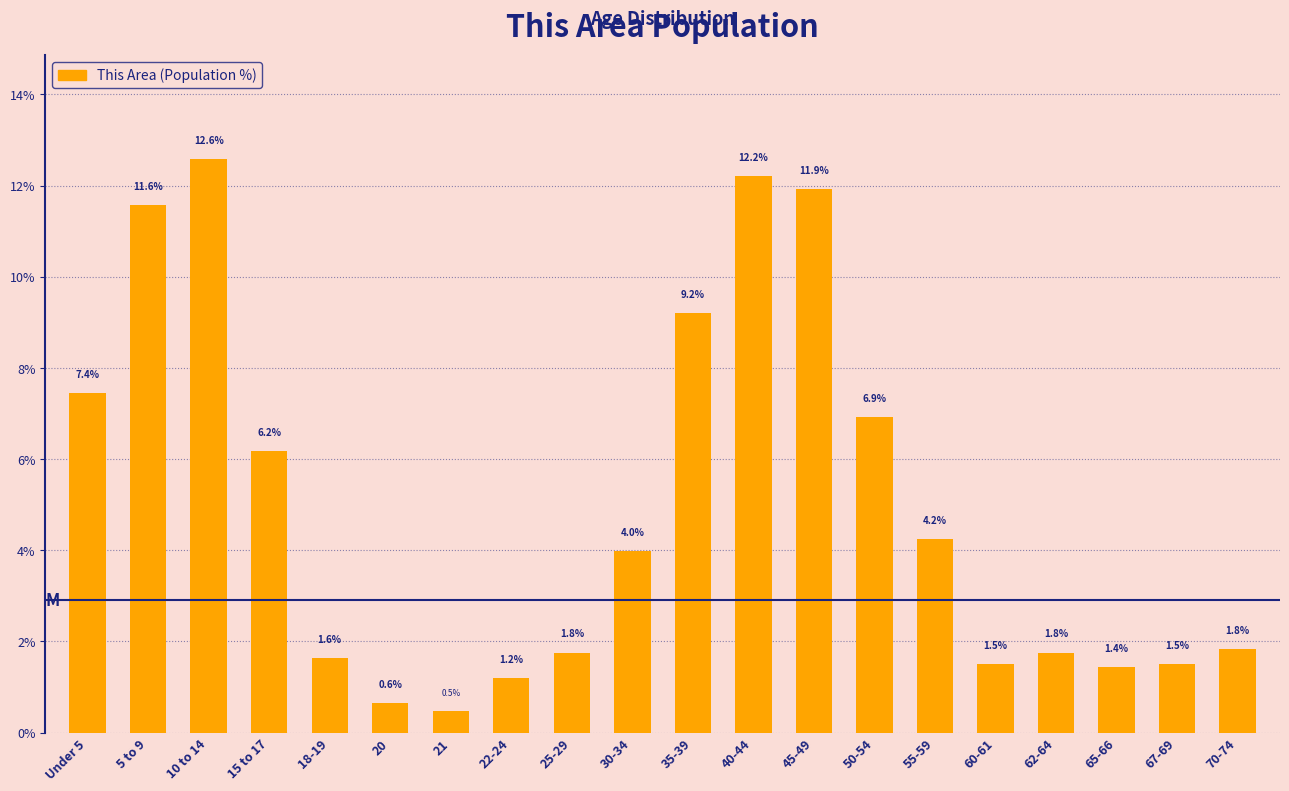

Reading left to right, extract all data points from this chart.

7.4	11.6	12.6	6.2	1.6	0.6	0.5	1.2	1.8	4.0	9.2	12.2	11.9	6.9	4.2	1.5	1.8	1.4	1.5	1.8